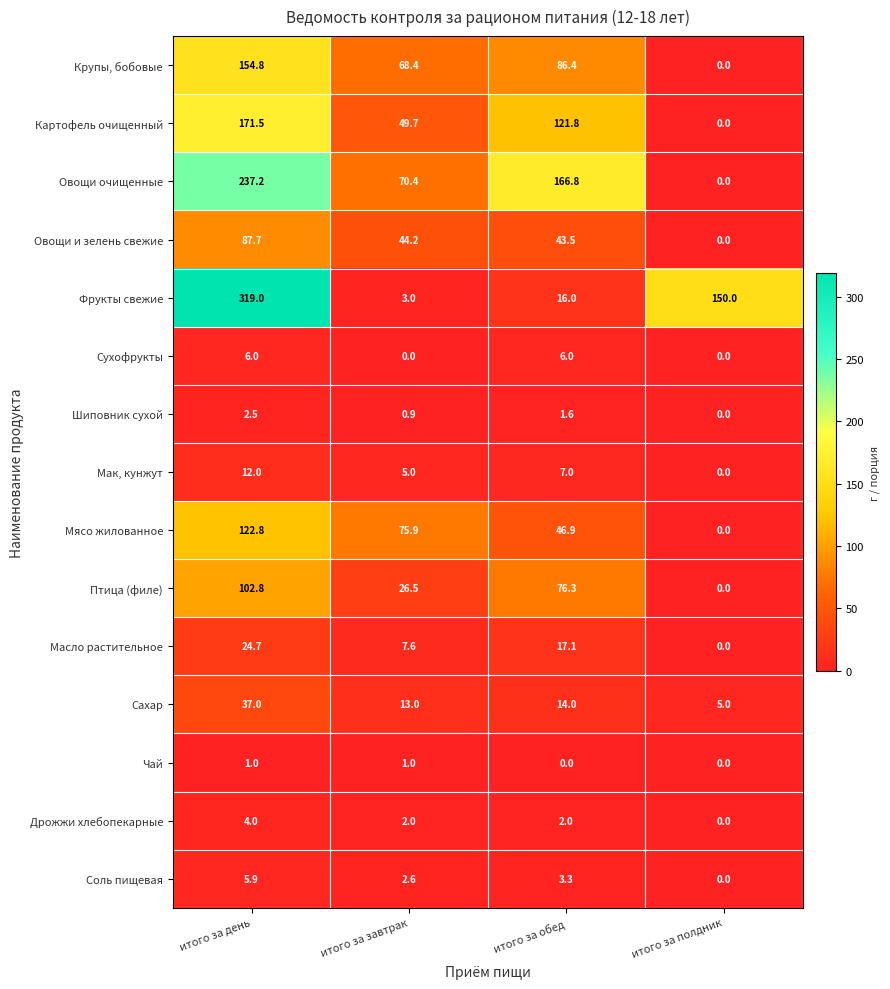

What is the difference between the Мак, кунжут values at итого за обед and итого за день?

5.0